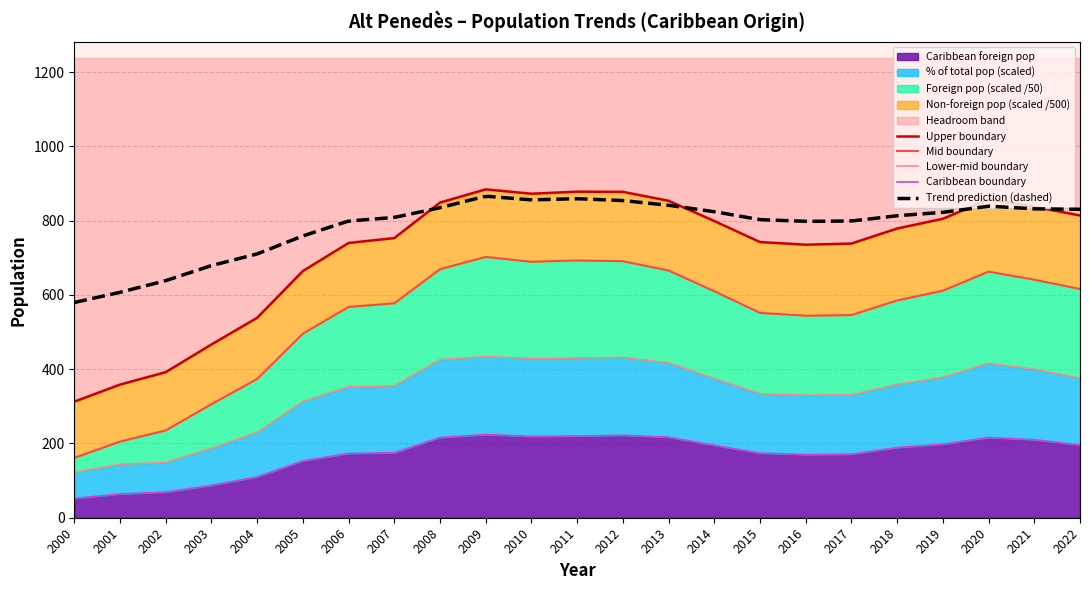

What is the spread (max minus min) of values at 2000?

260.6